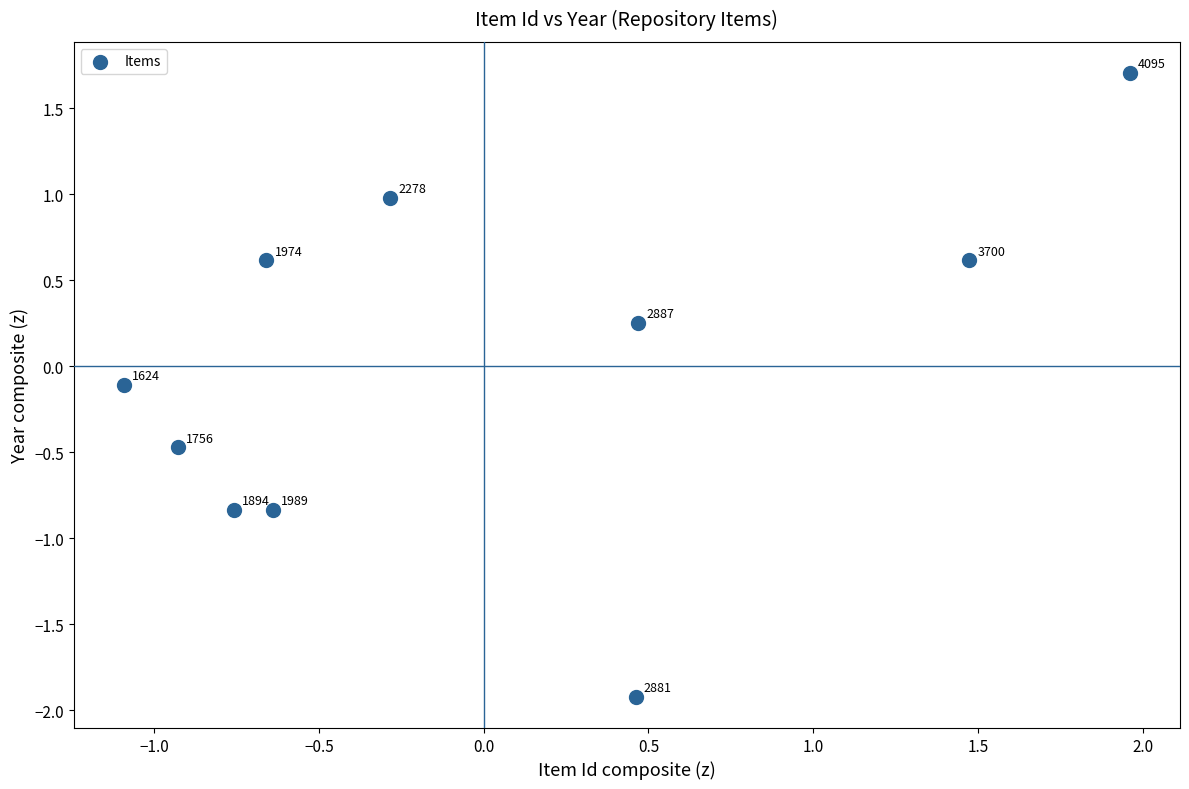

What is the range of X values (max minus min)?

3.1